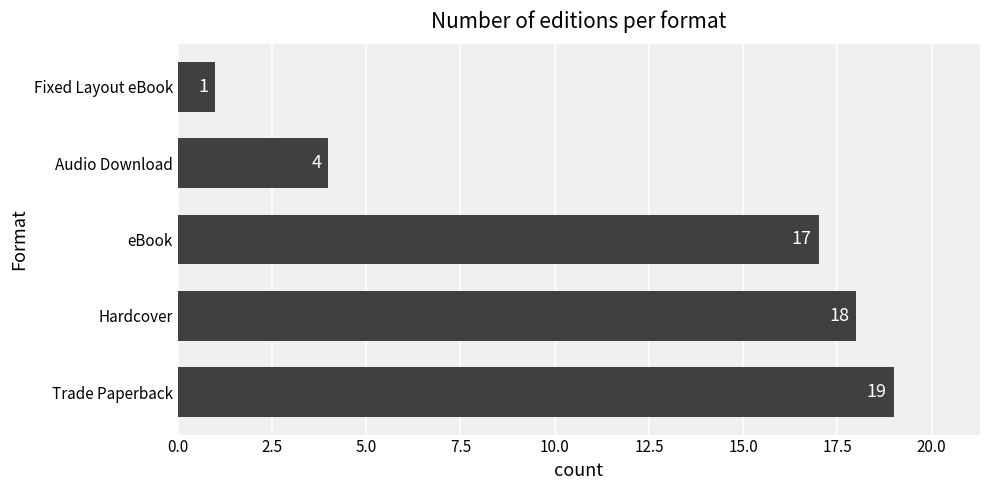

Rank the categories by value from lowest to highest.

Fixed Layout eBook, Audio Download, eBook, Hardcover, Trade Paperback